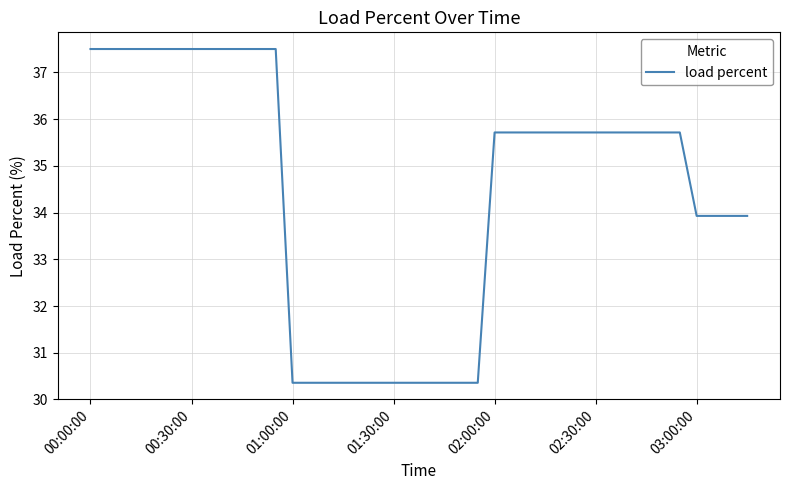

What is the difference between the maximum and minimum values?

7.1